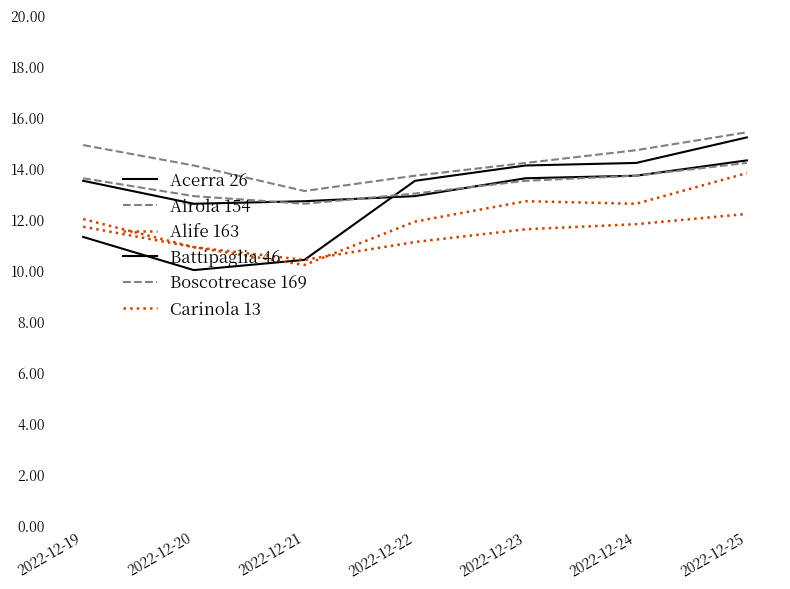

Does the chart display data point markers on the line(s)?

No